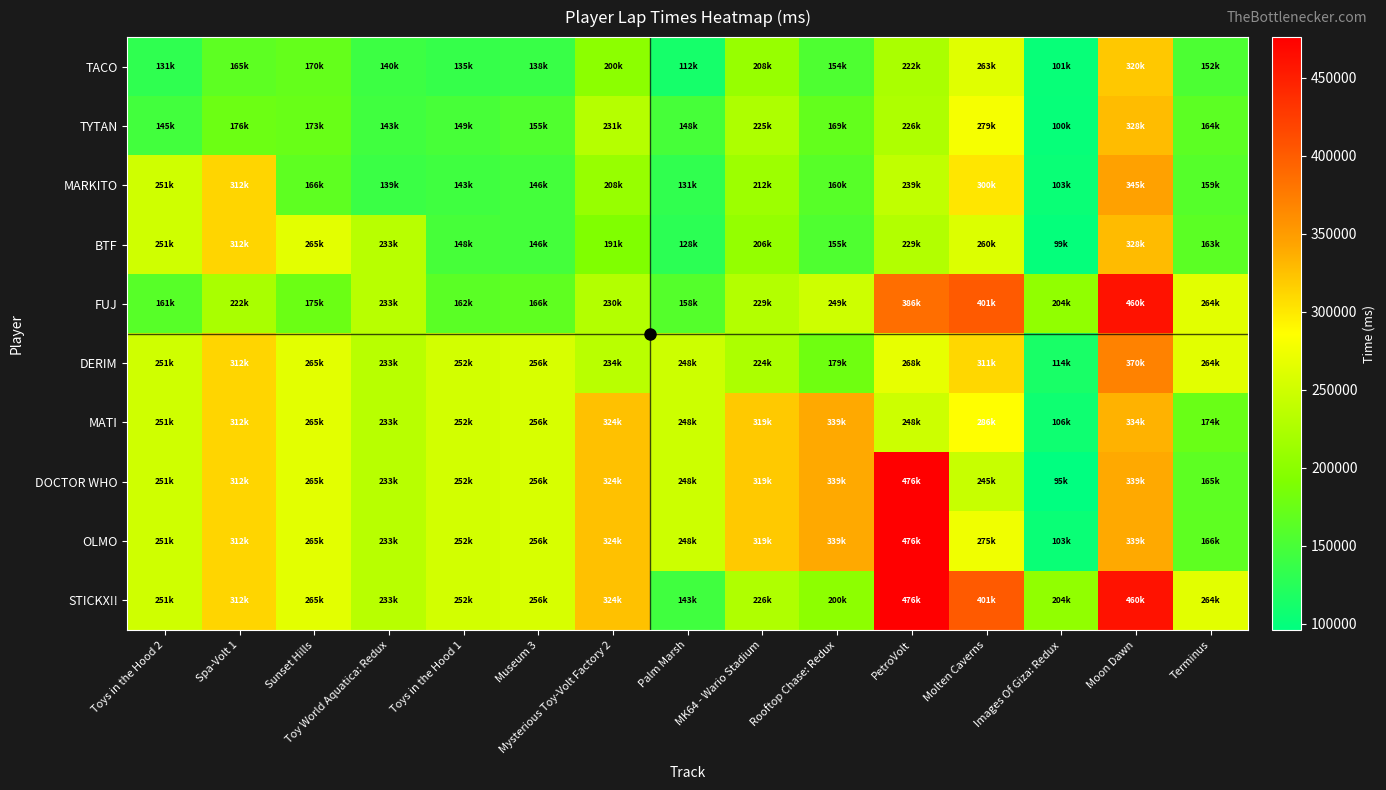

At how many categories does at least one series exceed 159444?

15